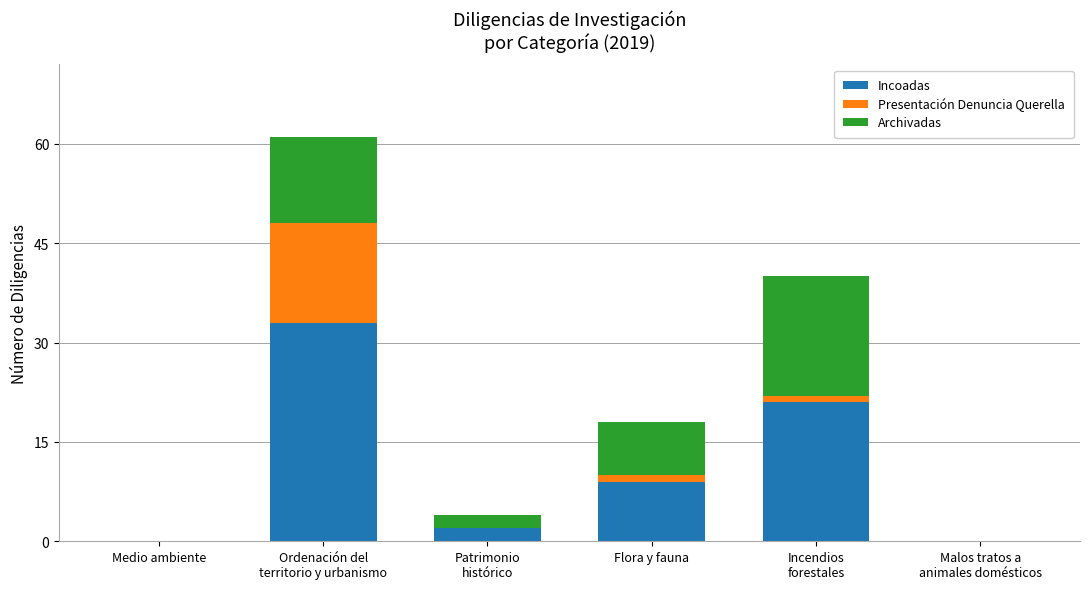

How many series are shown in this chart?

3